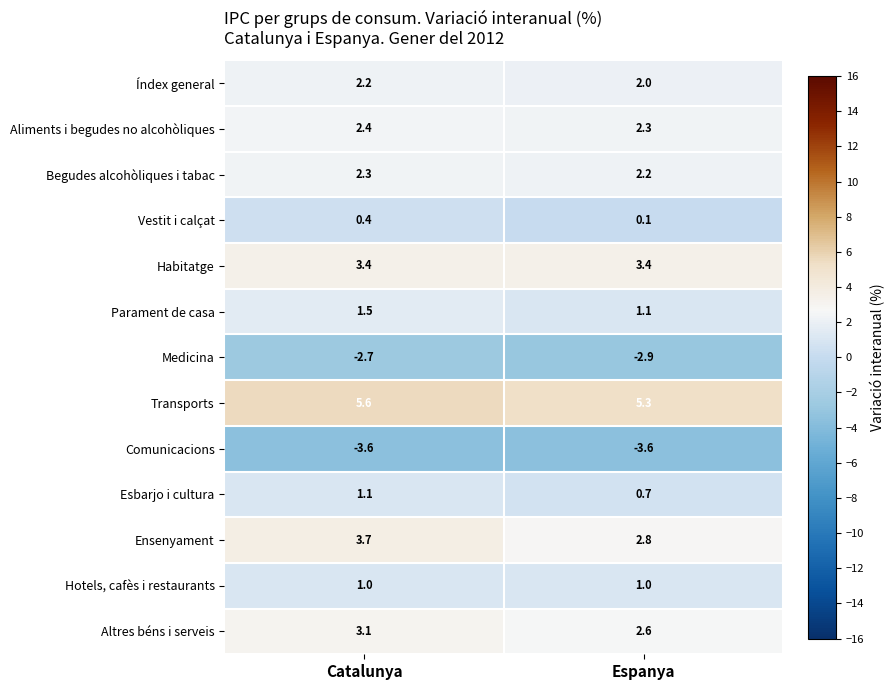

What is the lowest value of the Esbarjo i cultura series?

0.7